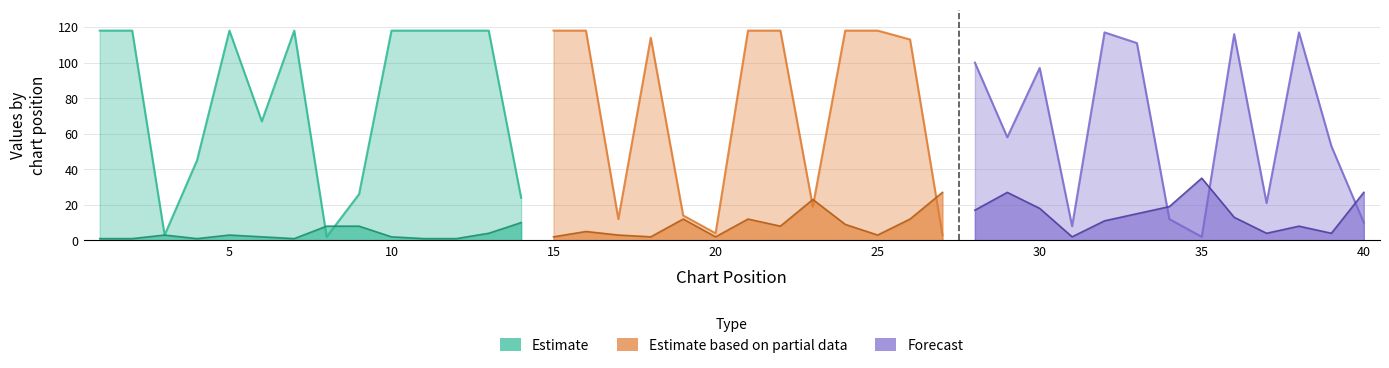

Which category has the highest value in the Weeks on Chart series?

1